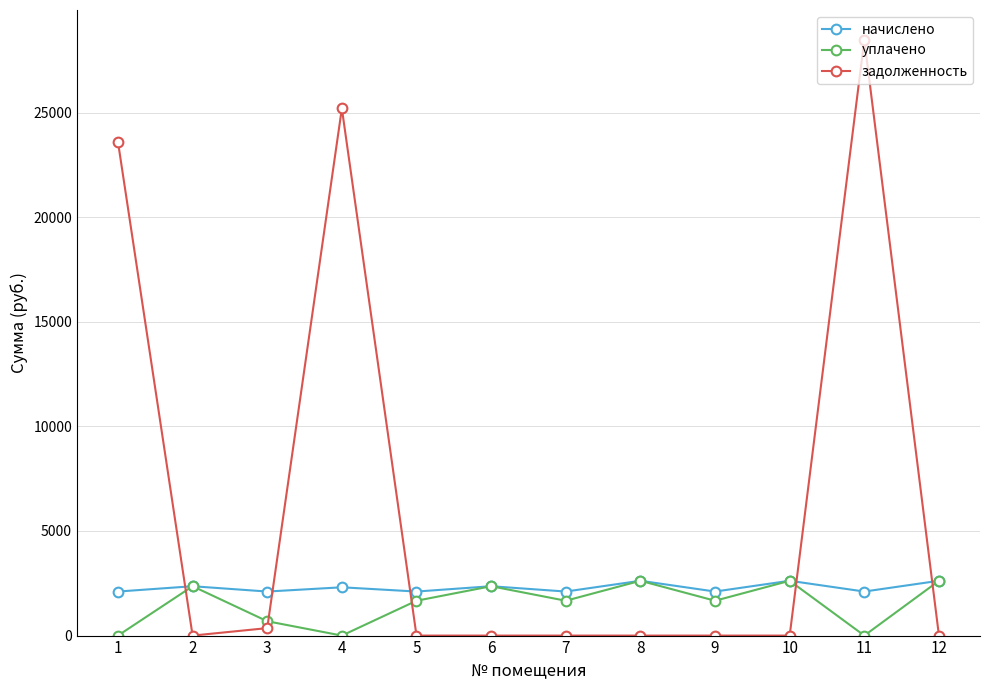

Between which two adjacent categories do задолженность and уплачено first intersect?

1 and 2